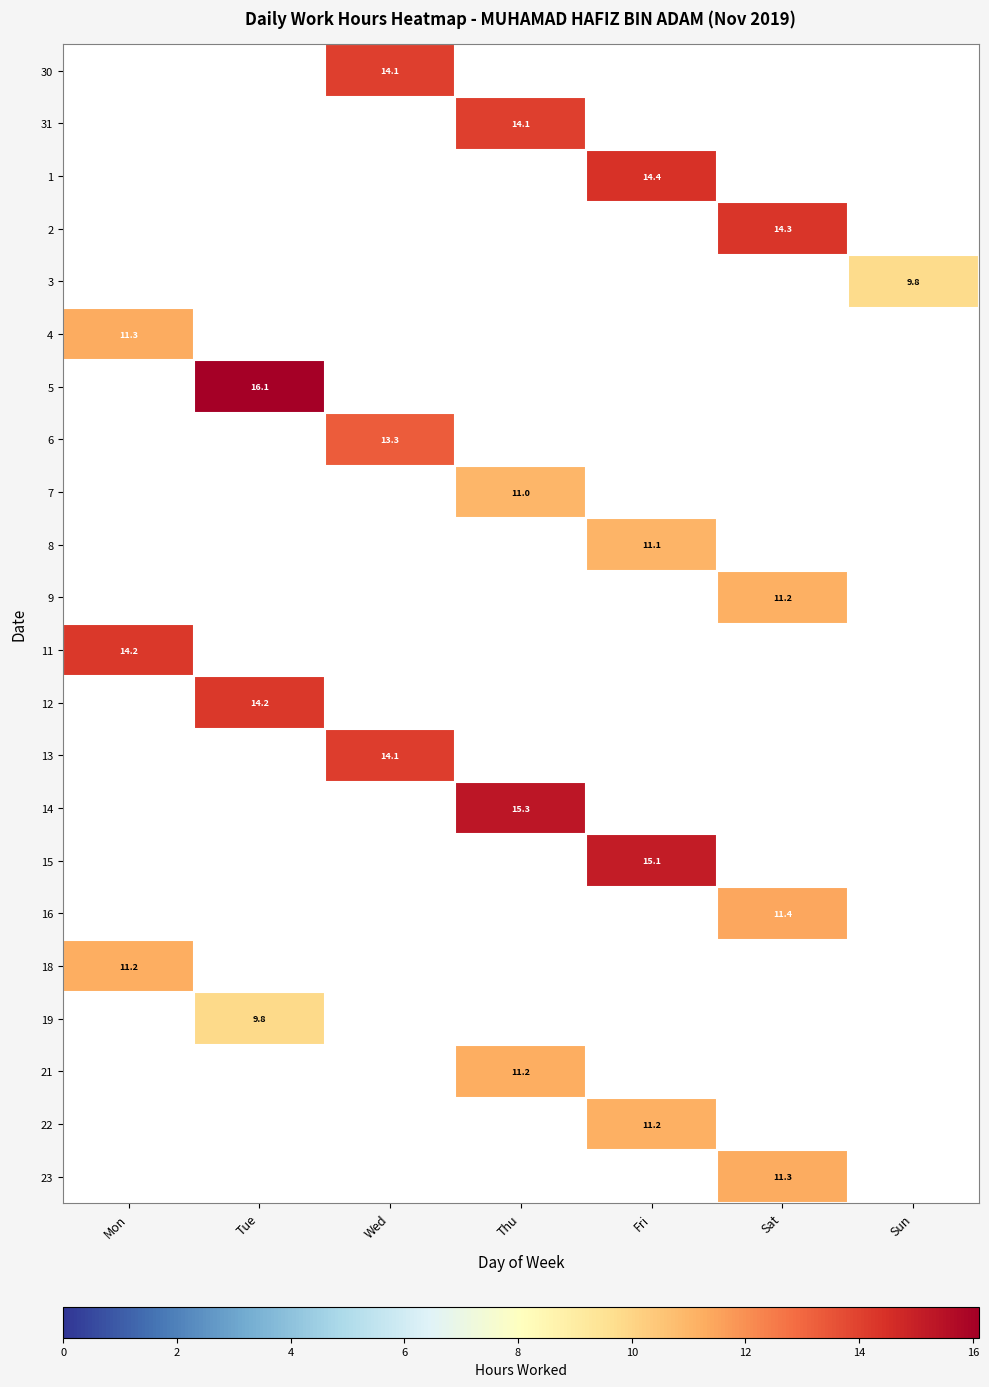

At Tue, list the series in order from smallest to largest.

30, 31, 1, 2, 3, 4, 6, 7, 8, 9, 11, 13, 14, 15, 16, 18, 21, 22, 23, 19, 12, 5